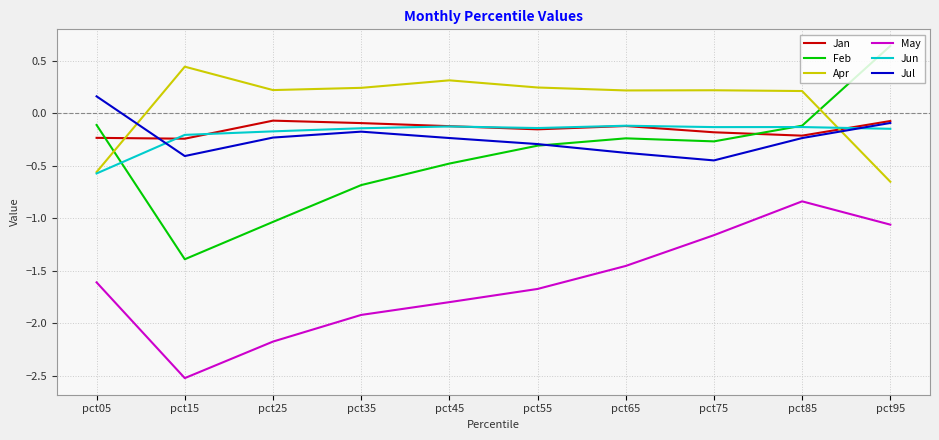

Is the value of Jul at pct15 greater than the value of Apr at pct15?

No